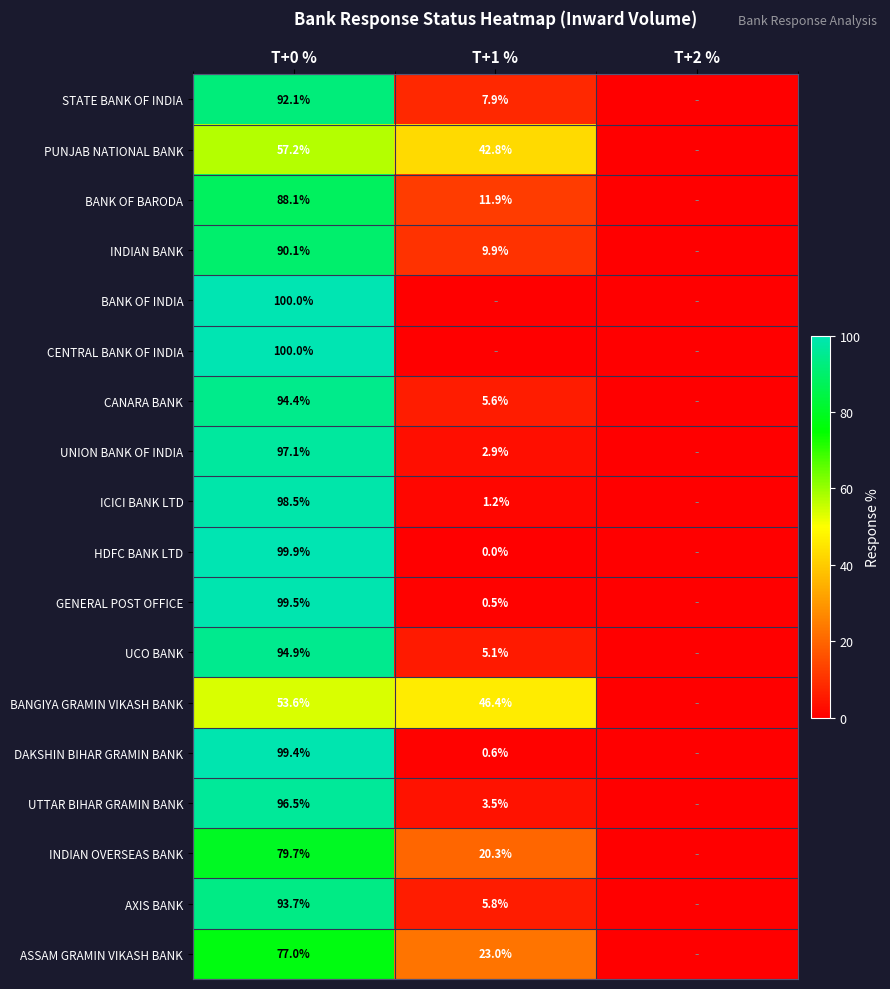

What is the total value across all series at T+0 %?

1611.7